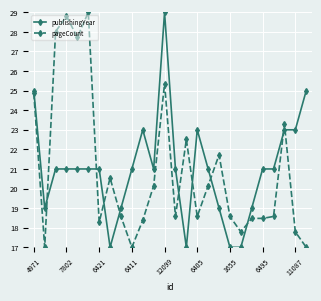

What is the value of the pageCount point at the 8th from the left?

20.5